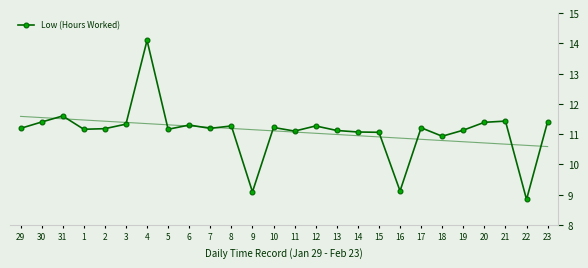

List the labels in order of value, largest first.

4, 31, 21, 23, 30, 20, 3, 6, 8, 12, 10, 17, 29, 7, 2, 1, 5, 19, 13, 11, 14, 15, 18, 16, 9, 22